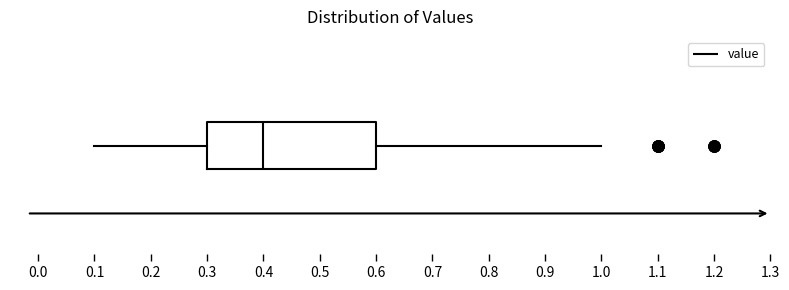

Read this box plot against the x-axis: the position of the median line, the range covered by the box, and the ends of both whiskers. The values are not printed on the chart, so give them approximately, as read against the axis.

median 0.4, box 0.3 to 0.6, whiskers 0.1 to 1.0